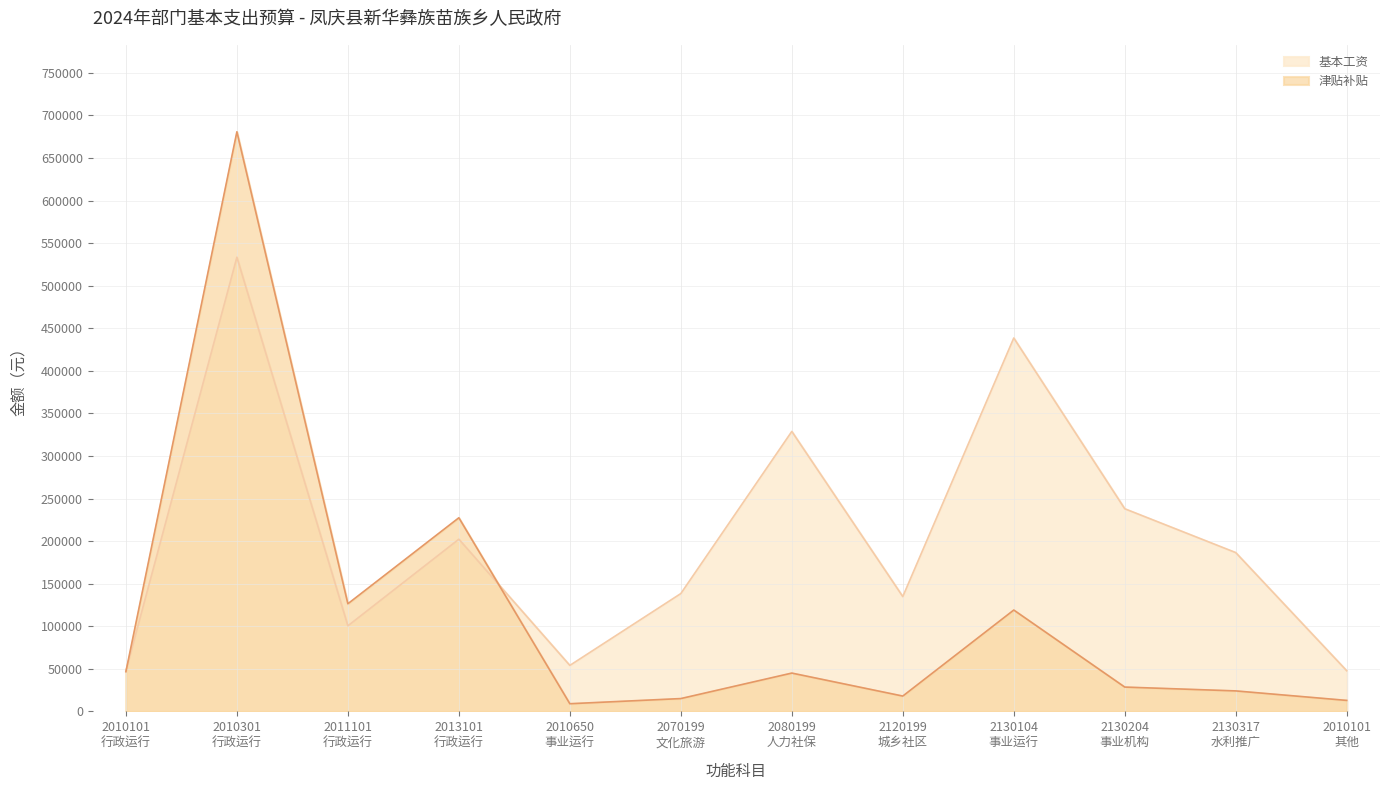

Count the number of data series in this chart.

2